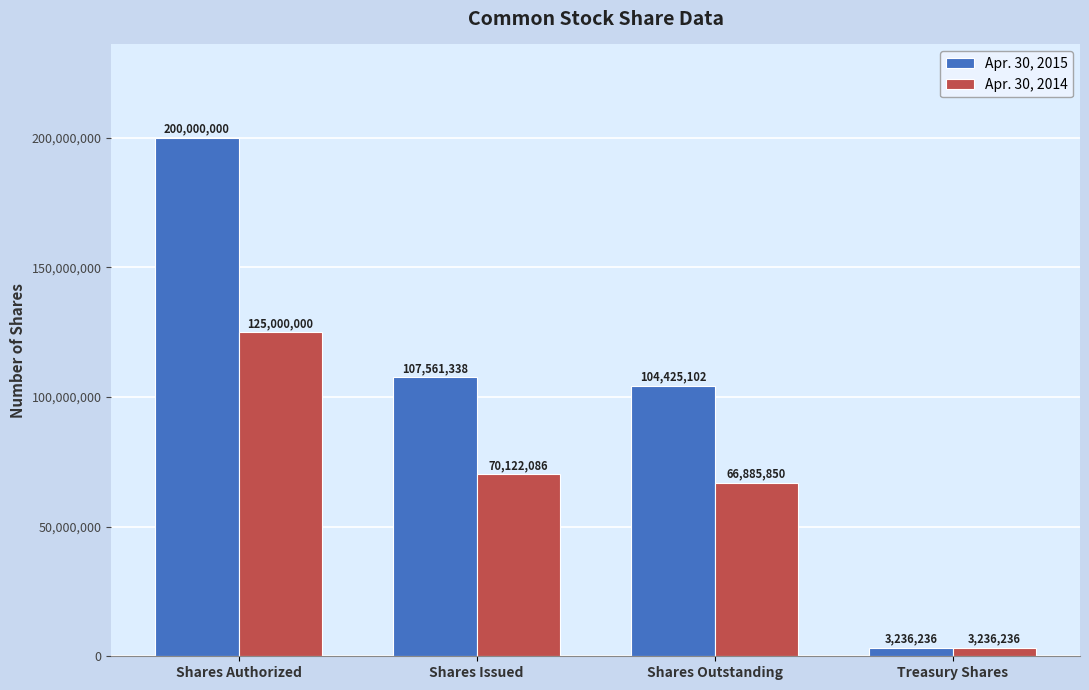

How many series are shown in this chart?

2